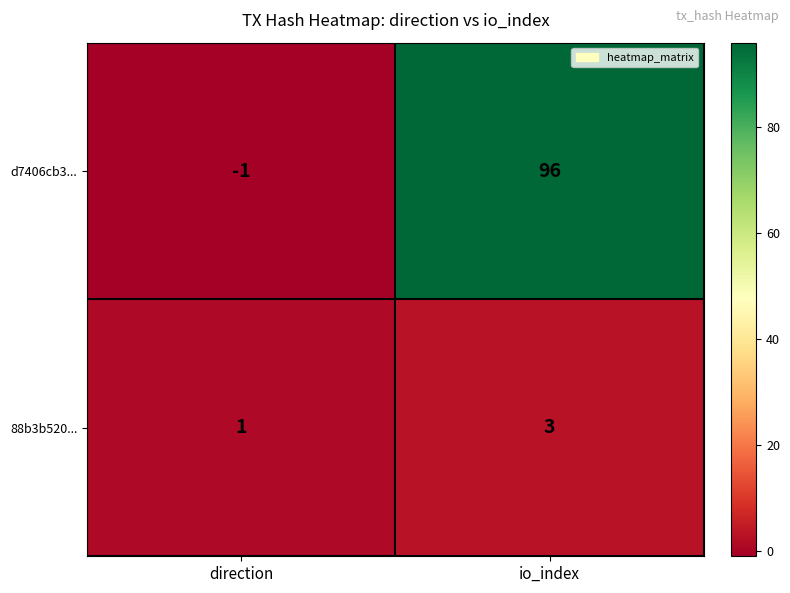

What is the average value of the d7406cb3... series?

48